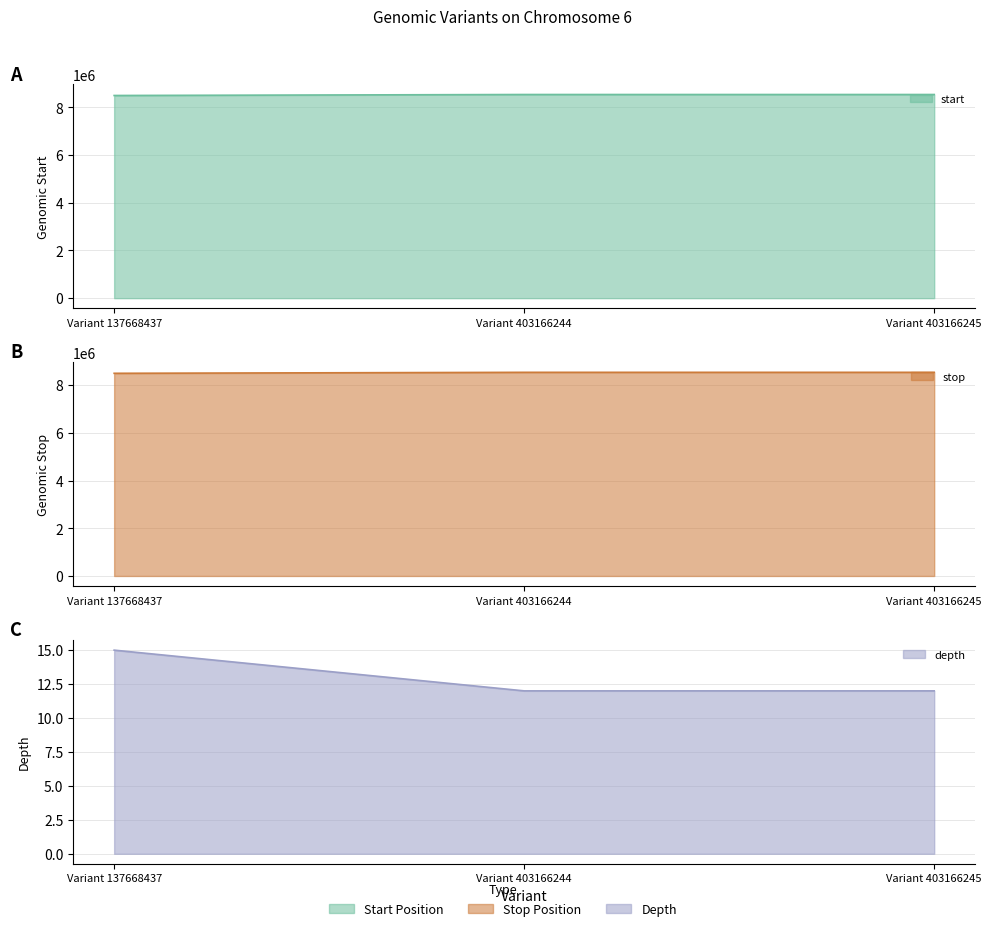

Rank the categories by stop value from lowest to highest.

Variant 137668437, Variant 403166244, Variant 403166245